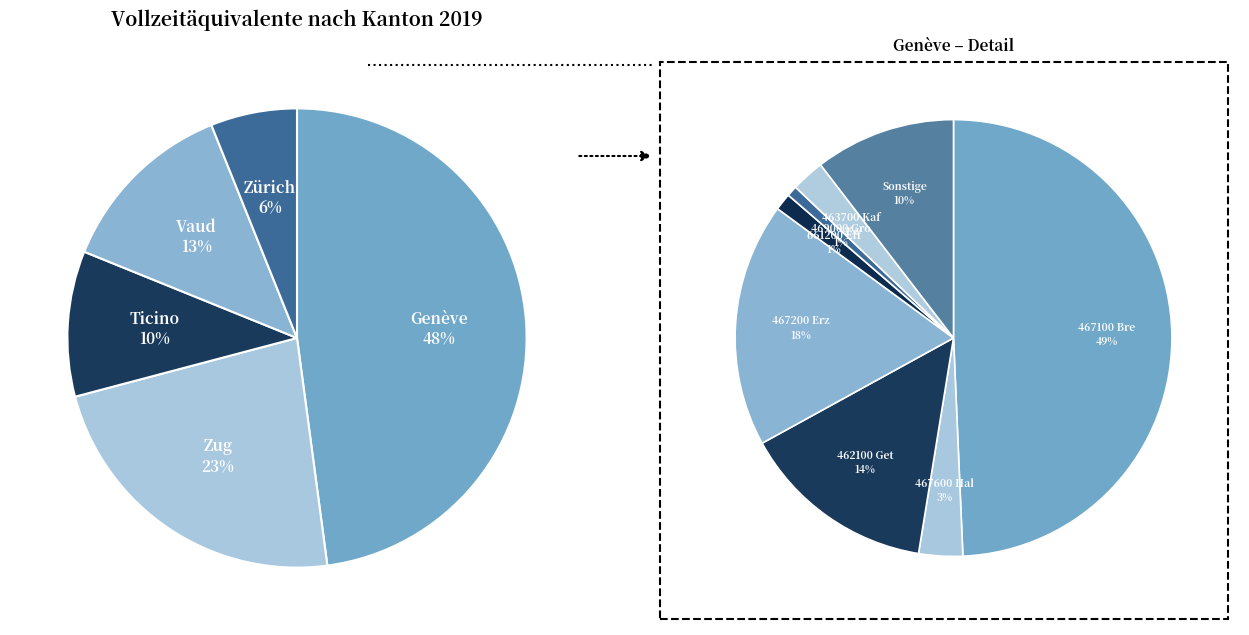

How many slices are in this pie chart?

5